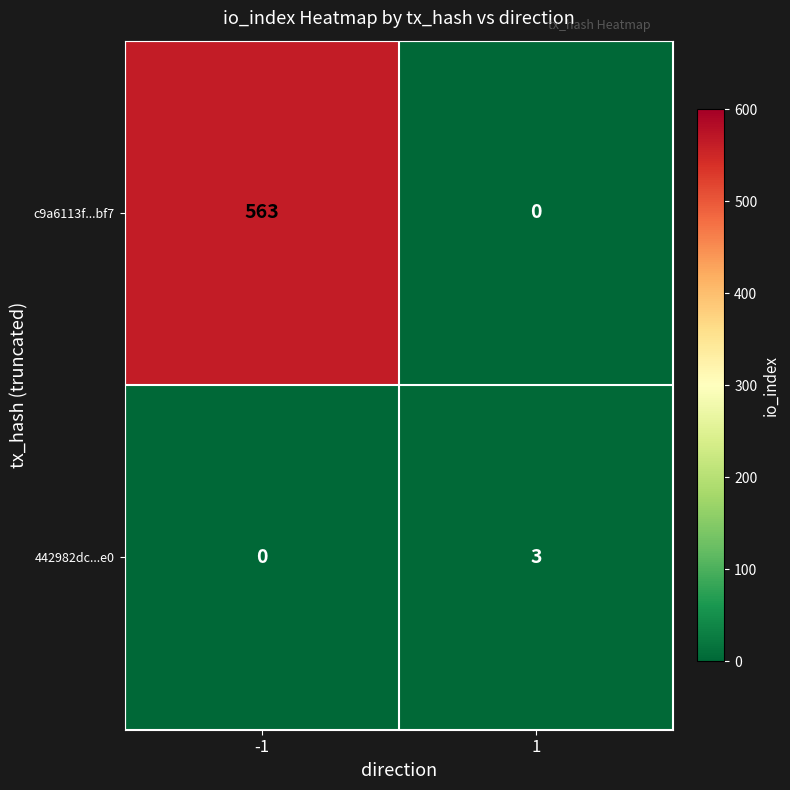

List the series in order of their overall mean, lowest first.

442982dc...e0, c9a6113f...bf7